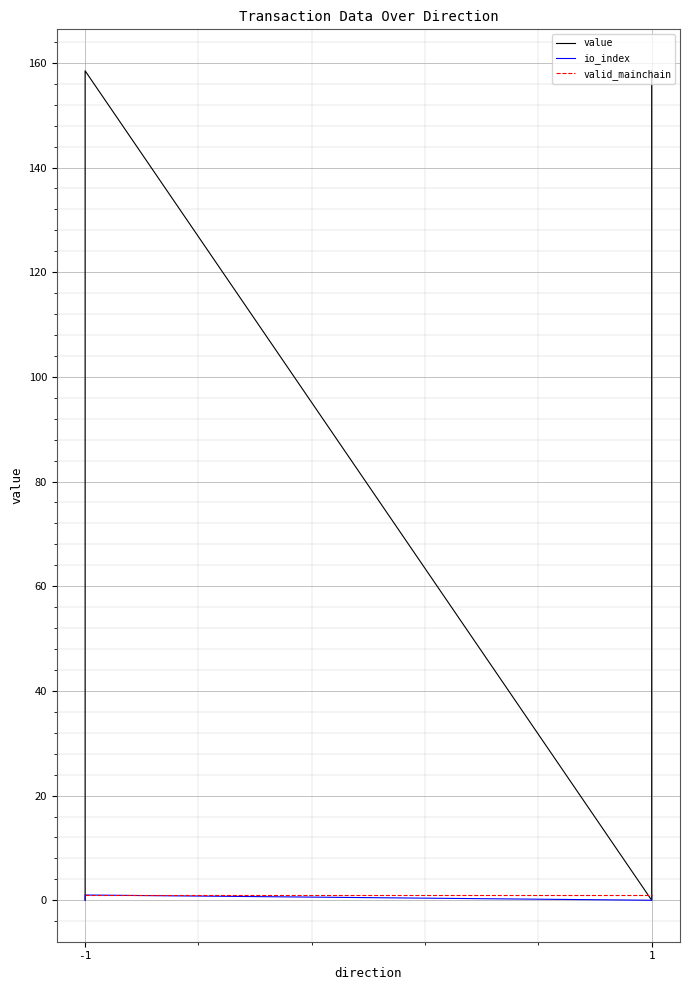

What is the difference between the maximum and minimum values in the io_index series?

1.0